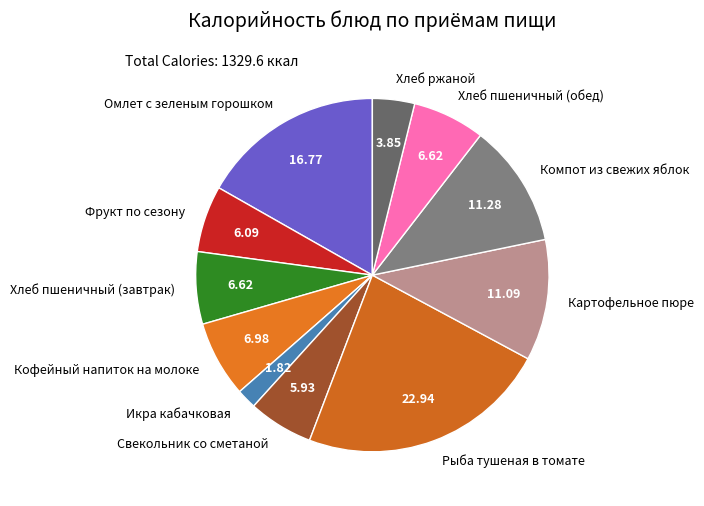

How many segments does this pie chart have?

11